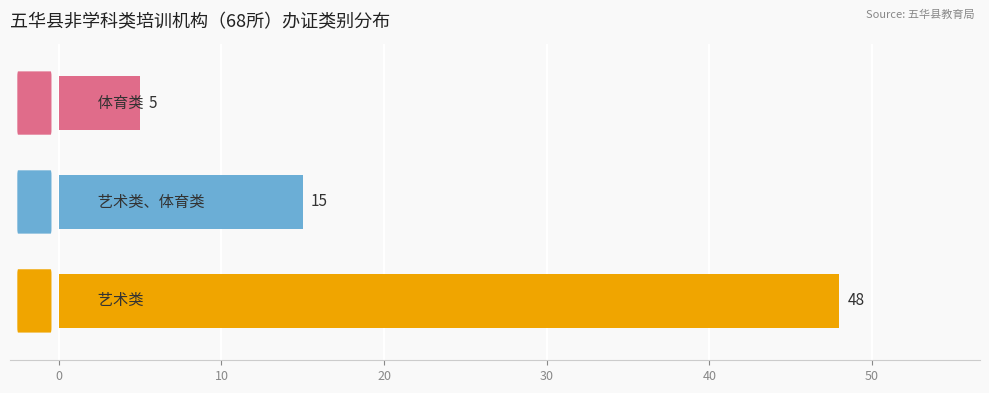

Count the values in the range 5 to 48.

3